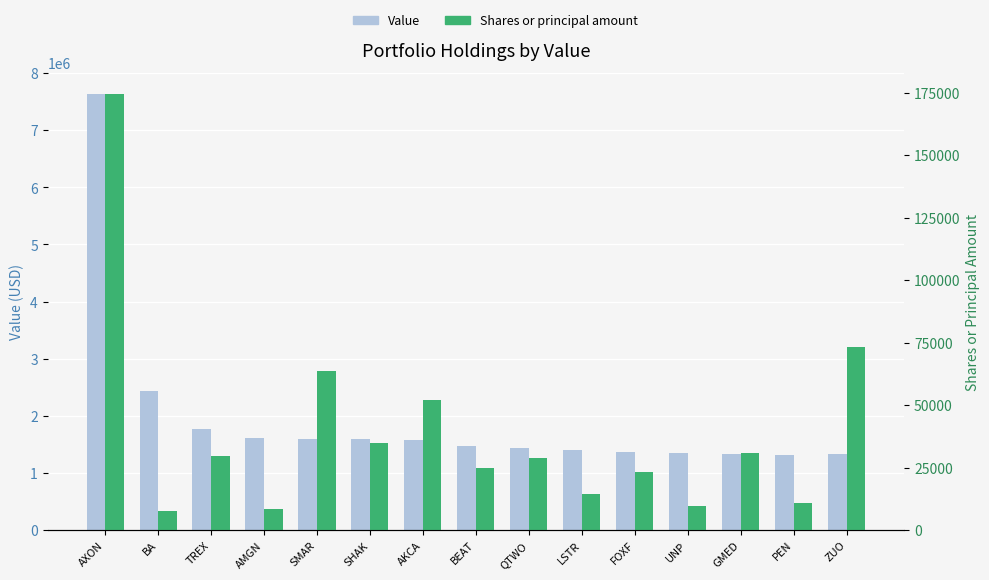

Is it true that Value equals 2387372 at TREX?

False